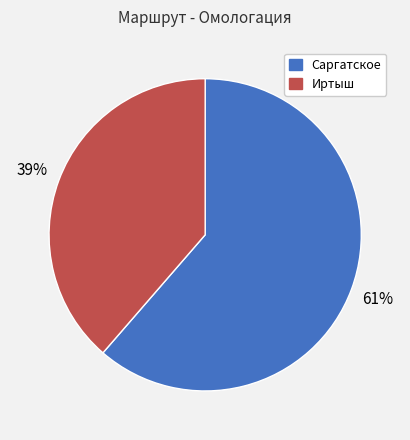

Rank the categories by value from highest to lowest.

Саргатское, Иртыш